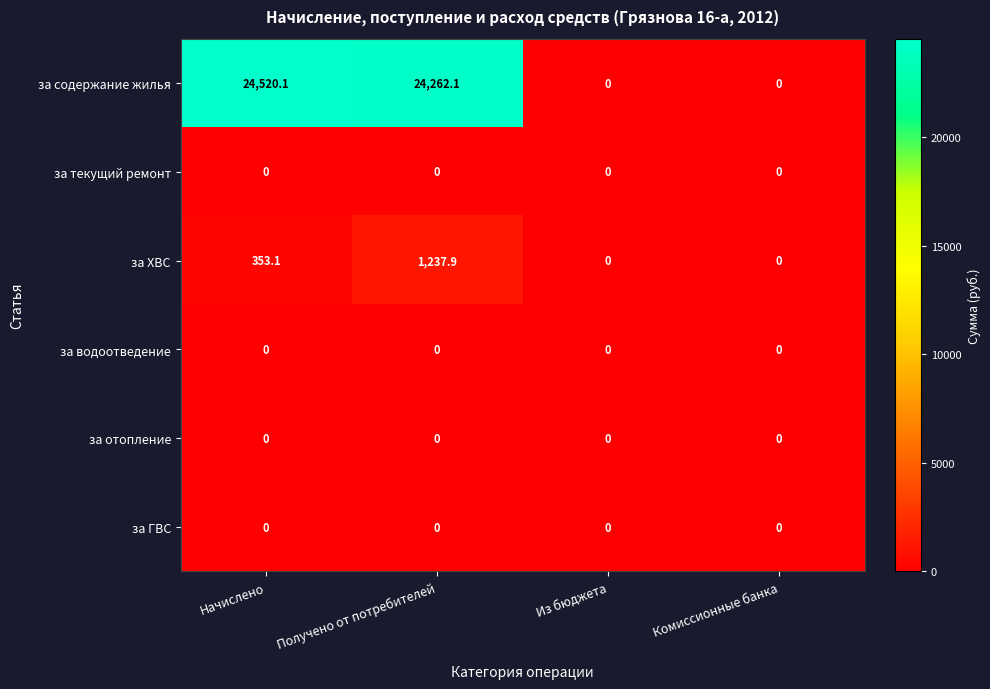

Reading left to right, extract all data points from this chart.

за содержание жилья: 24520.1	24262.1	0.0	0.0
за текущий ремонт: 0.0	0.0	0.0	0.0
за ХВС: 353.1	1237.9	0.0	0.0
за водоотведение: 0.0	0.0	0.0	0.0
за отопление: 0.0	0.0	0.0	0.0
за ГВС: 0.0	0.0	0.0	0.0